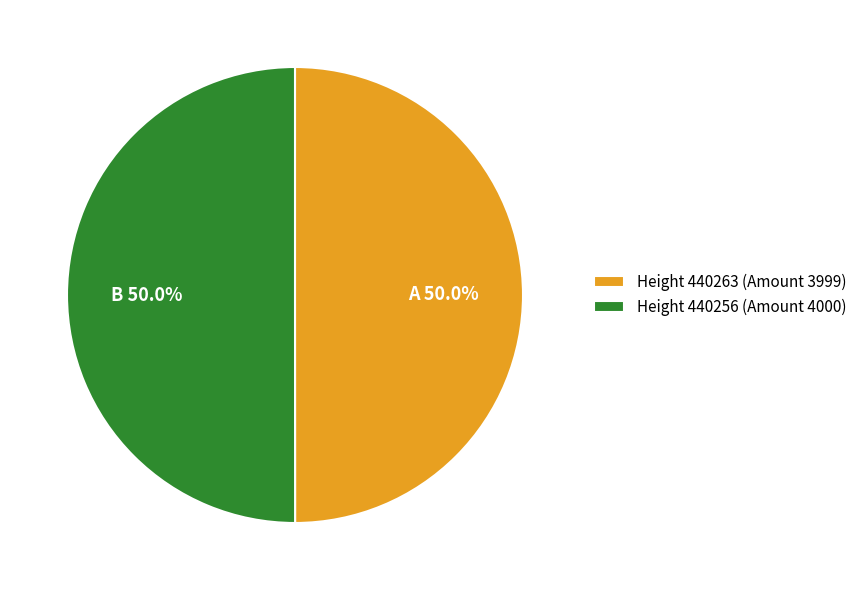

Count the number of slices in the pie.

2